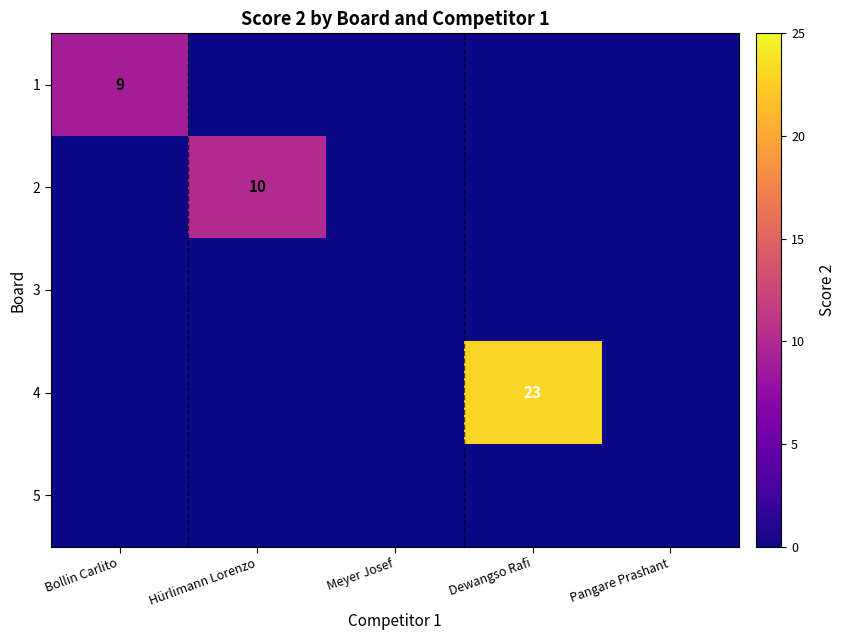

Rank the series by their maximum value, from highest to lowest.

4, 2, 1, 3, 5